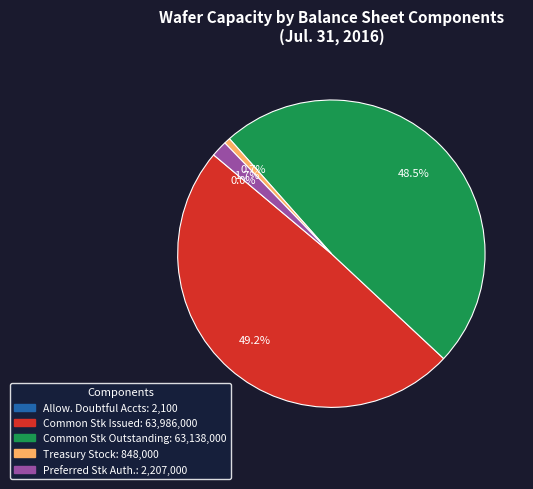

Does any single category account for the majority?

No